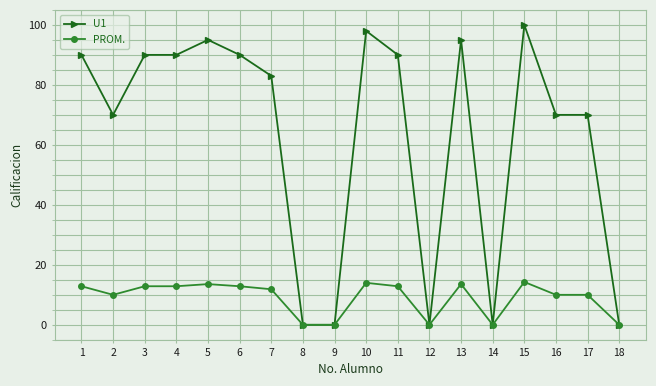

Which series has the widest spread of values?

U1